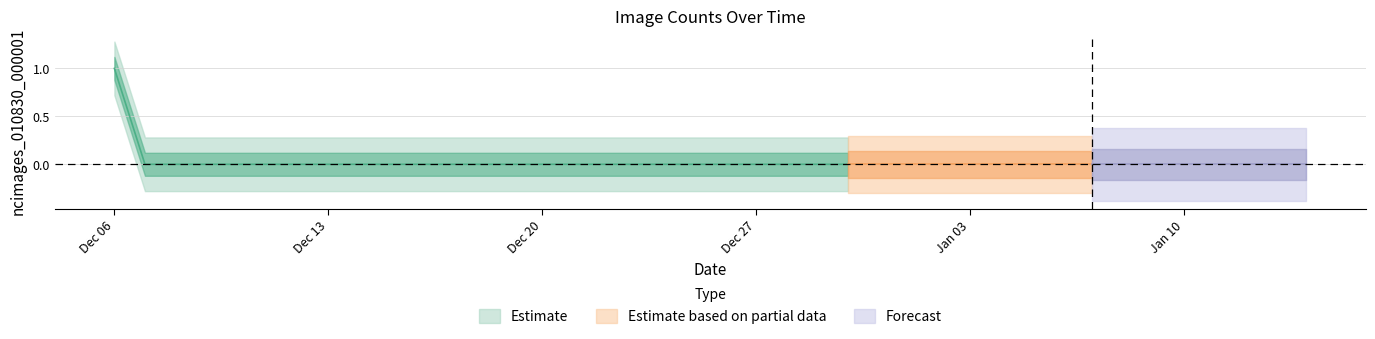

Reading left to right, extract all data points from this chart.

2019-12-06=1	2019-12-07=0	2019-12-08=0	2019-12-09=0	2019-12-10=0	2019-12-11=0	2019-12-12=0	2019-12-13=0	2019-12-14=0	2019-12-15=0	2019-12-16=0	2019-12-17=0	2019-12-18=0	2019-12-19=0	2019-12-20=0	2019-12-21=0	2019-12-22=0	2019-12-23=0	2019-12-24=0	2019-12-25=0	2019-12-26=0	2019-12-27=0	2019-12-28=0	2019-12-29=0	2019-12-30=0	2019-12-31=0	2020-01-01=0	2020-01-02=0	2020-01-03=0	2020-01-04=0	2020-01-05=0	2020-01-06=0	2020-01-07=0	2020-01-08=0	2020-01-09=0	2020-01-10=0	2020-01-11=0	2020-01-12=0	2020-01-13=0	2020-01-14=0